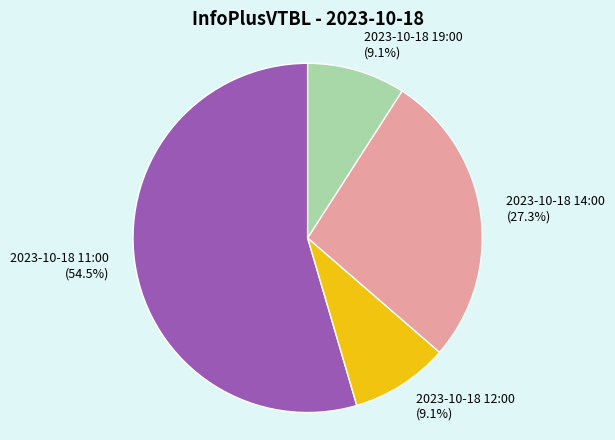

Is there a majority slice in this chart?

Yes